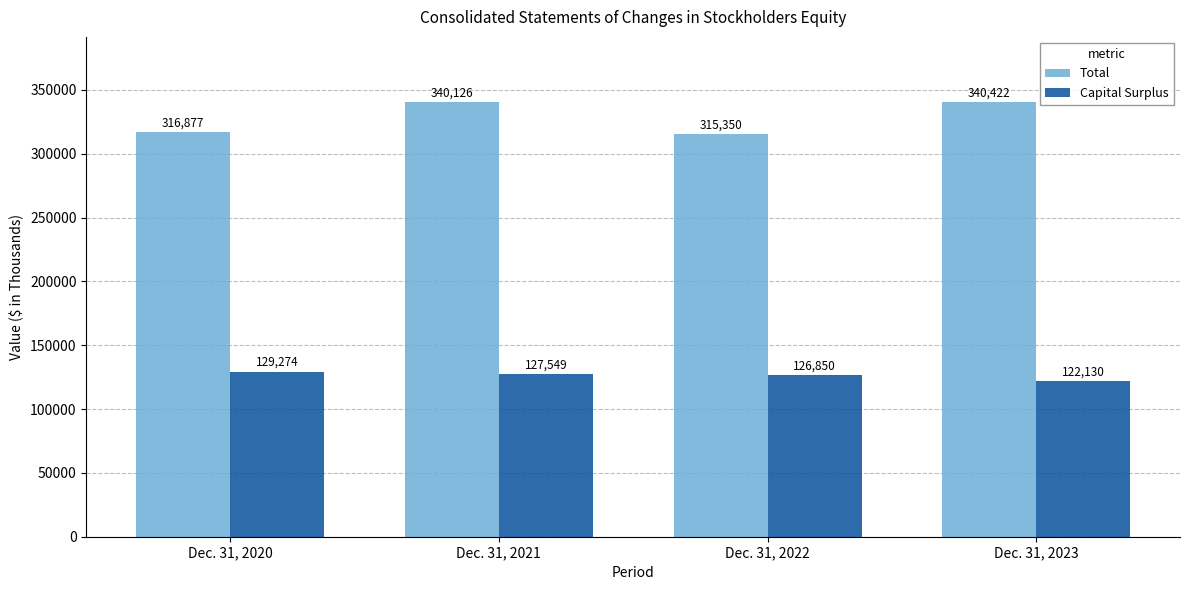

Is it true that Total equals 340126 at Dec. 31, 2021?

True